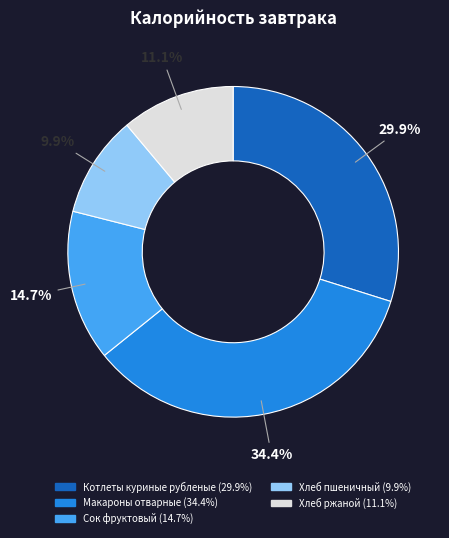

Which category has the biggest portion of the pie?

Макароны отварные